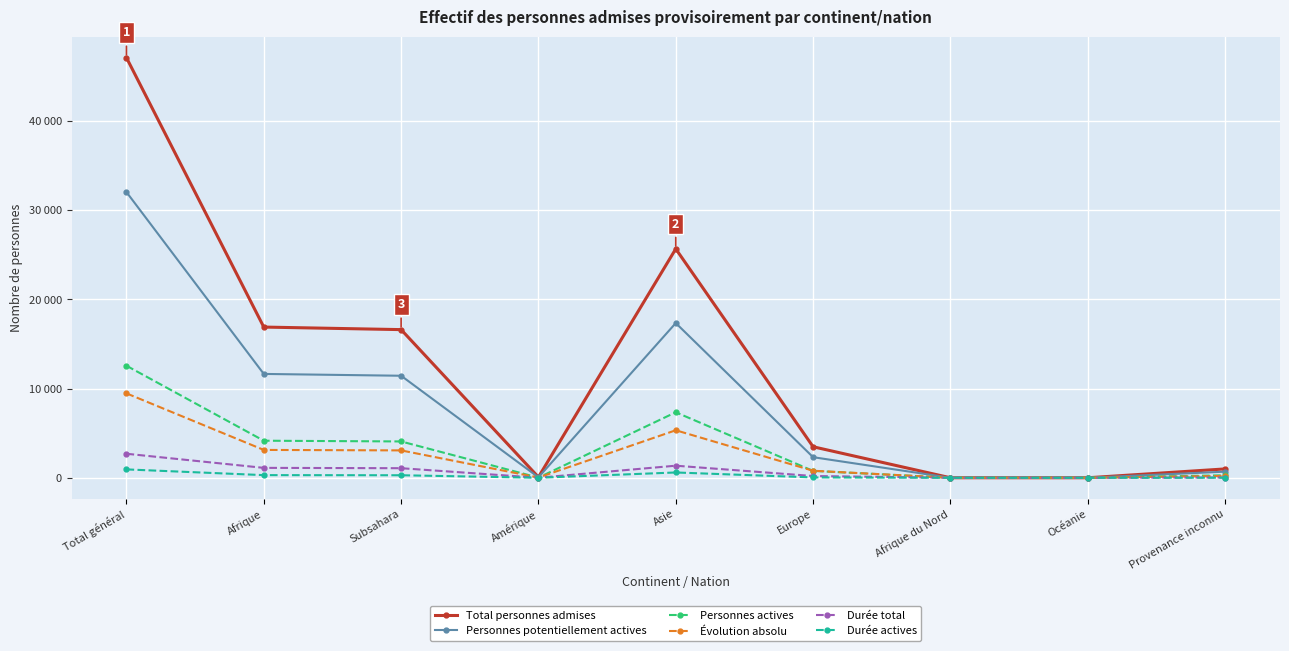

What are all the series names shown in the legend?

Total personnes admises, Personnes potentiellement actives, Personnes actives, Évolution absolu, Durée total, Durée actives